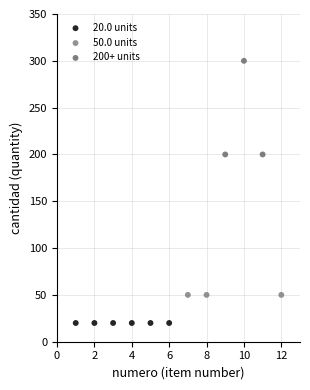

Which series reaches the maximum Y coordinate?

200+ units